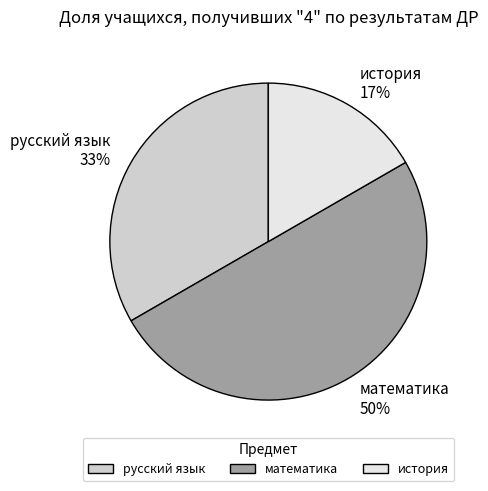

Between математика and история, which is larger?

математика